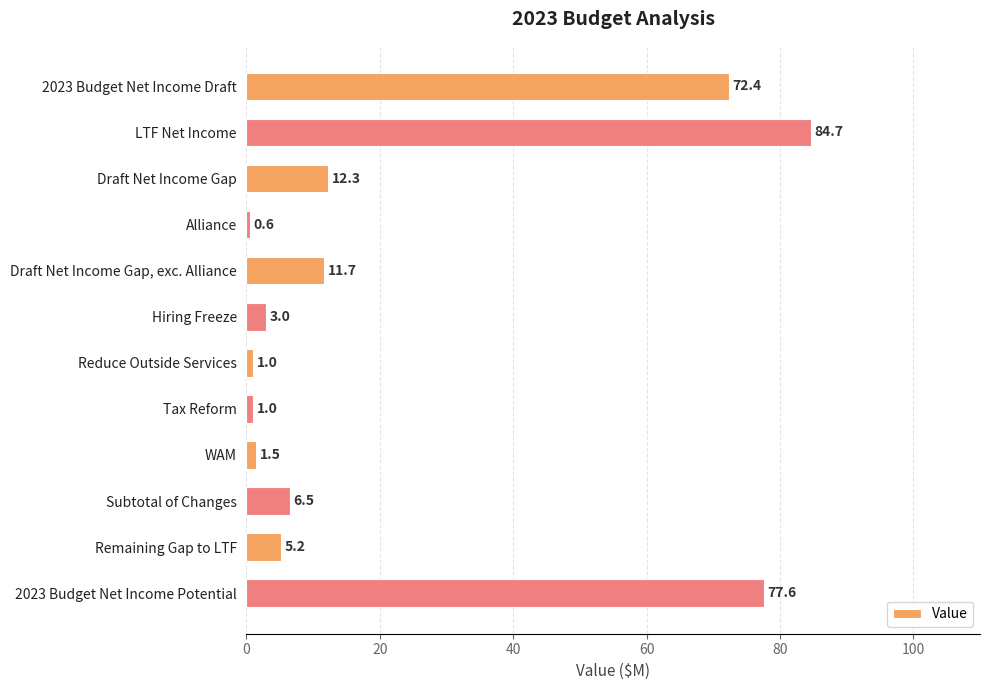

How many data points does each series have?

12